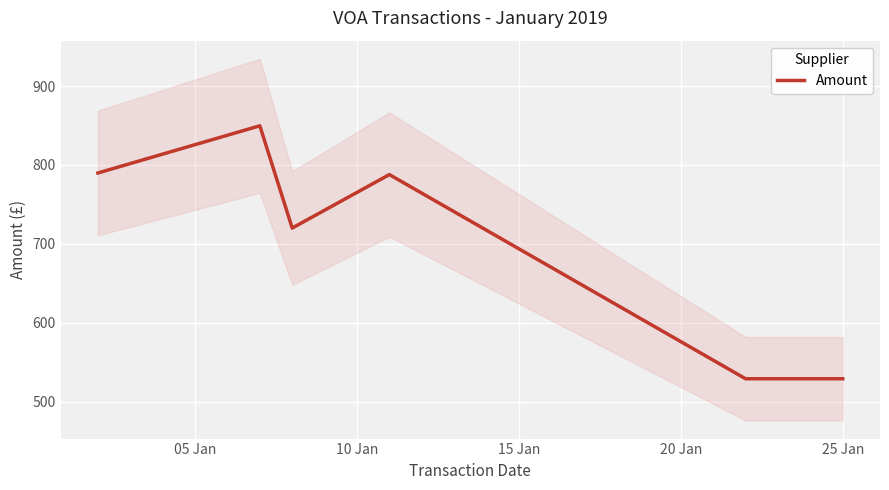

What is the average value?

700.9